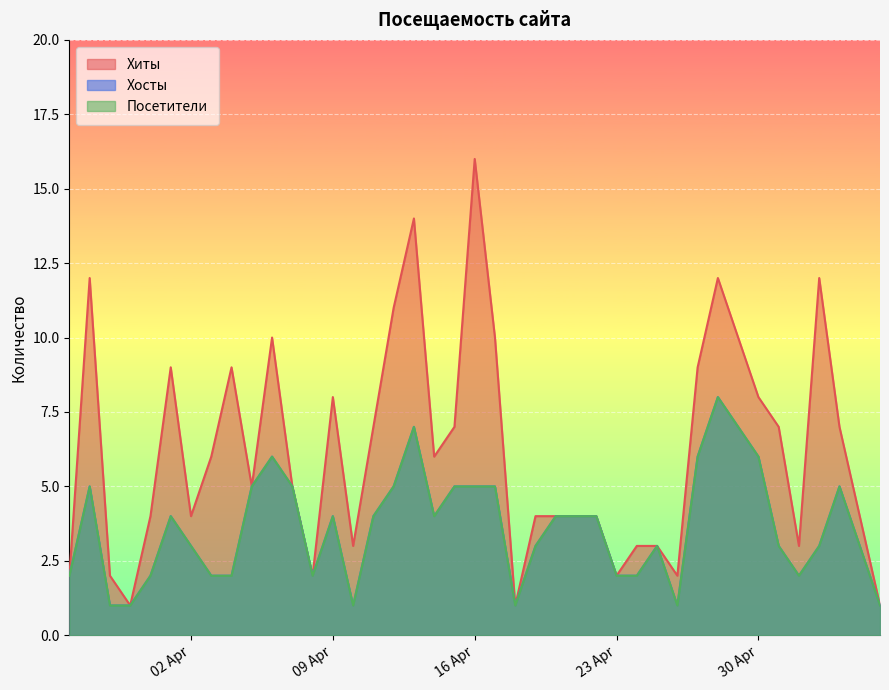

True or false: Посетители and Хосты intersect in this chart.

False